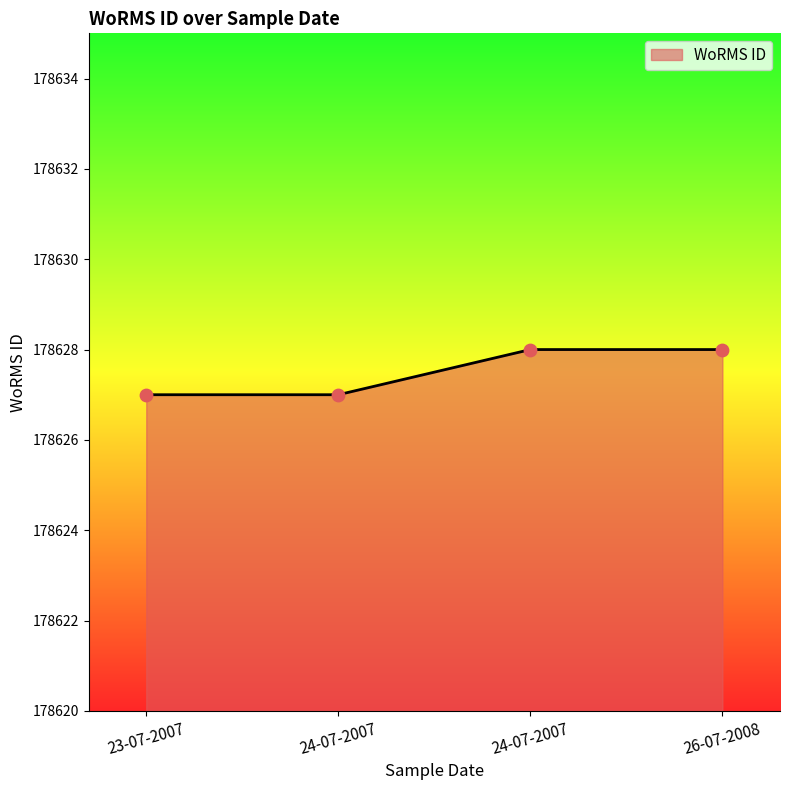

Which has a higher value, 24-07-2007 or 23-07-2007?

24-07-2007